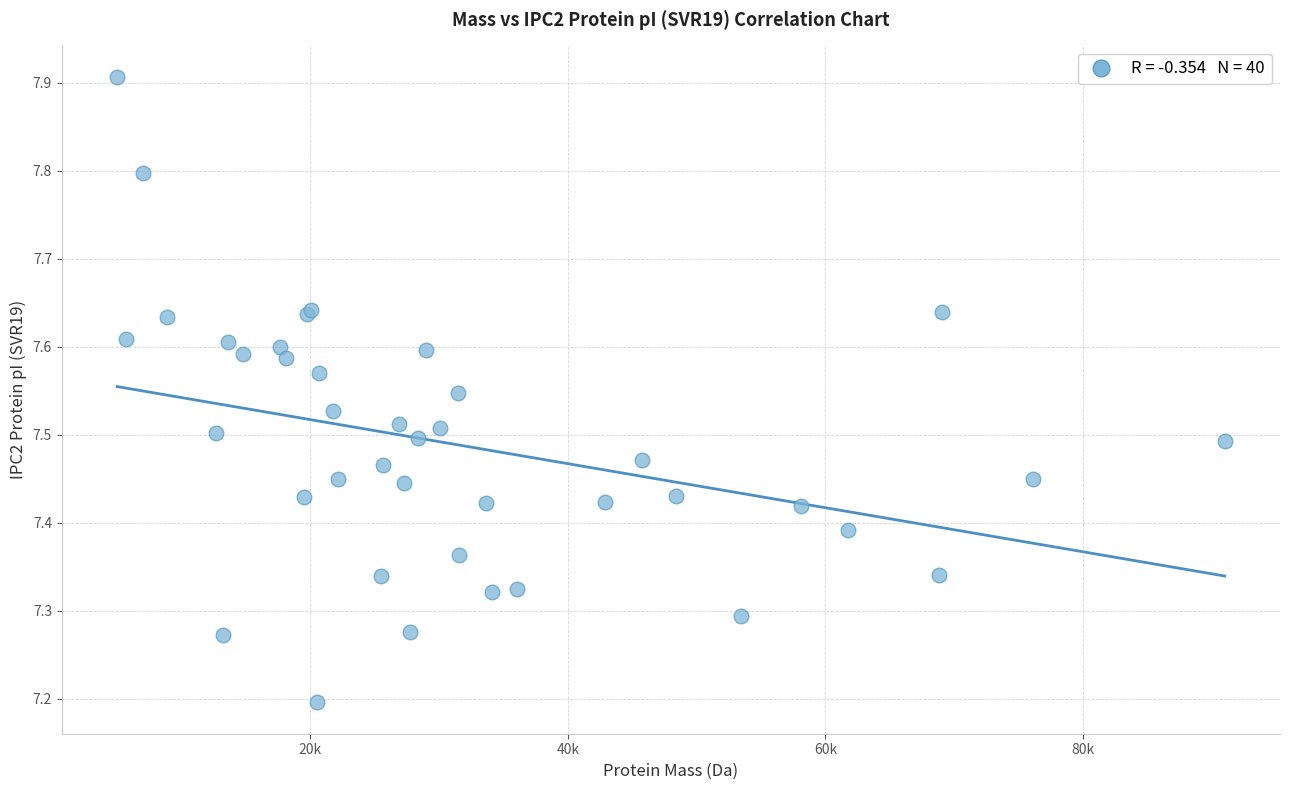

What Y value in the scatter plot is closest to 7?

7.2